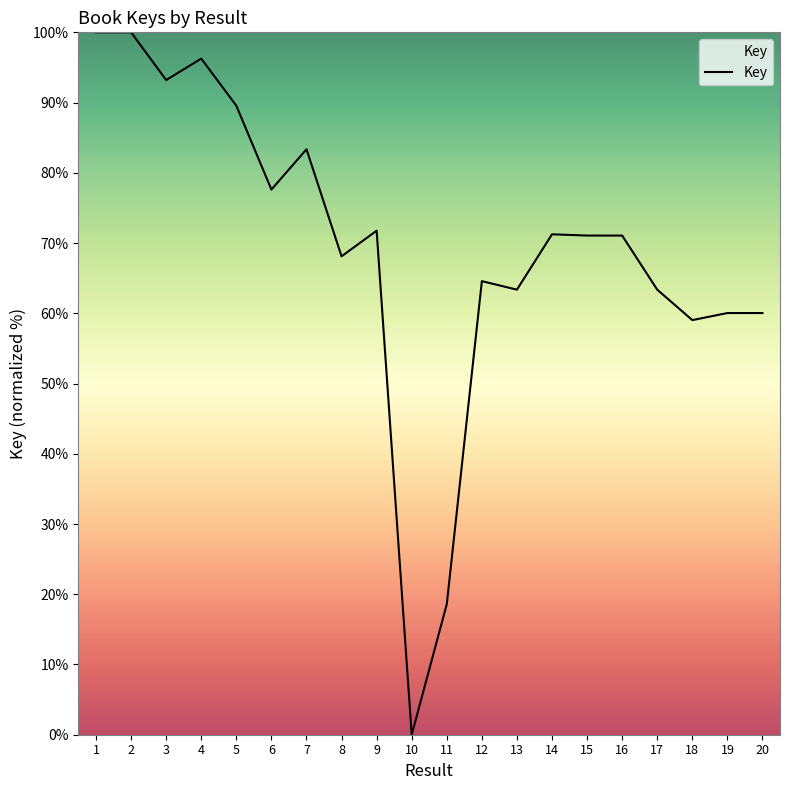

What value does the data have at 2?

100.0